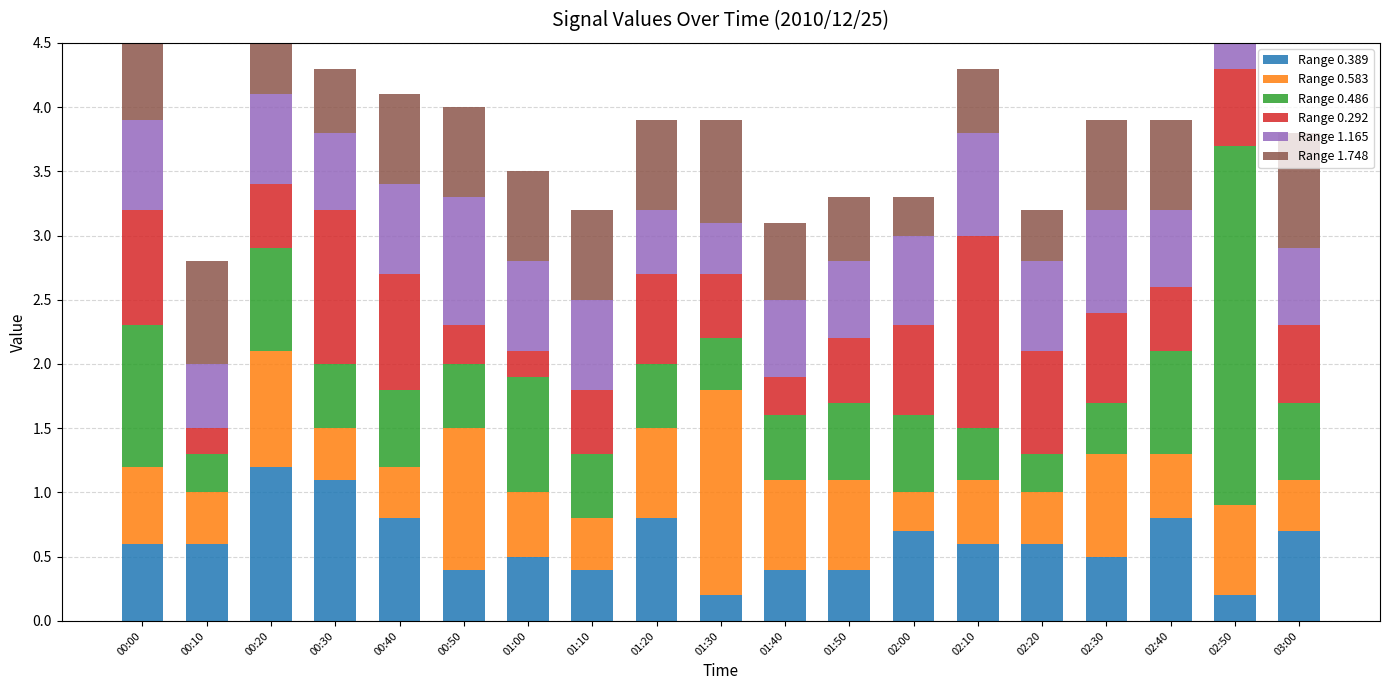

Which label corresponds to the smallest value in the chart?

01:30